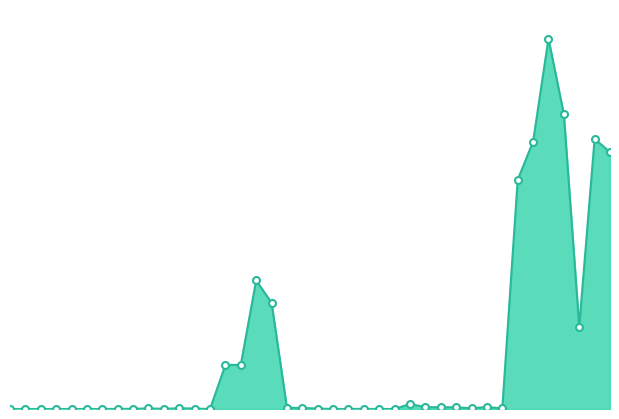

Reading left to right, list all the values displayed in this chart.

0	0	0	0	0	0	0	1	1	4	1	5	3	0	289	290	845	698	8	7	3	0	0	1	0	0	33	12	12	11	5	13	4	1506	1756	2433	1936	541	1775	1687